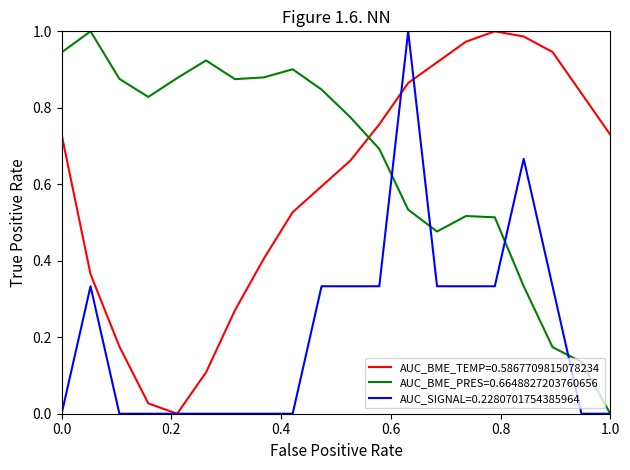

What are all the series names shown in the legend?

AUC_BME_TEMP=0.5867709815078234, AUC_BME_PRES=0.6648827203760656, AUC_SIGNAL=0.2280701754385964